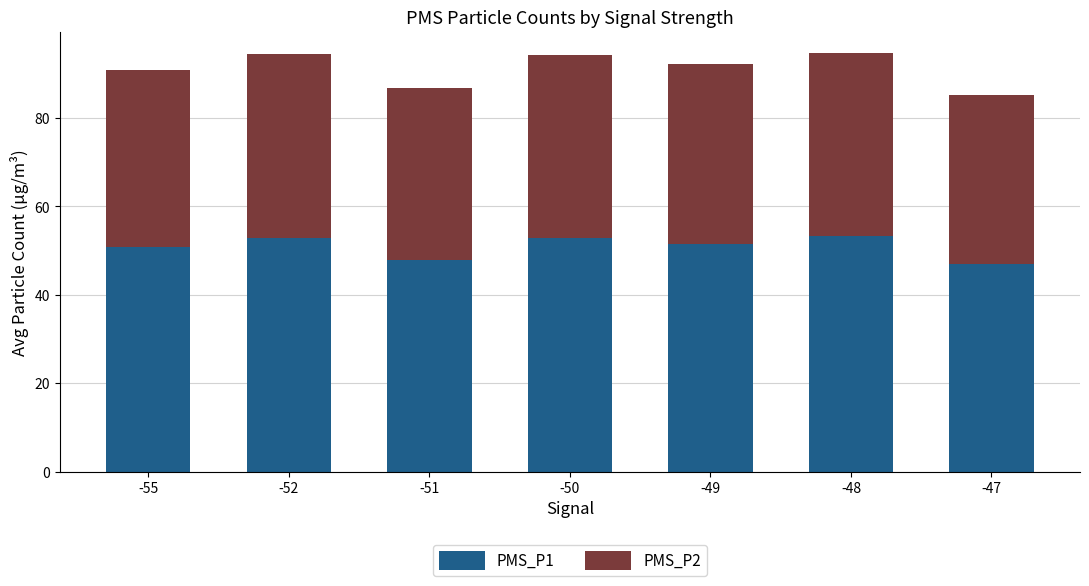

What is the average value of the PMS_P1 series?

50.8